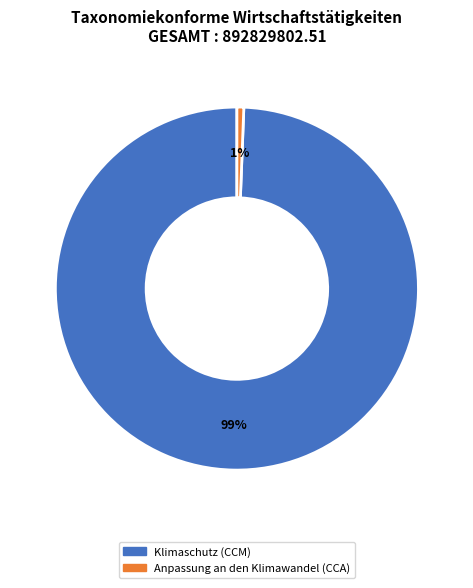

To the nearest percent, what portion does Anpassung an den Klimawandel (CCA) represent?

1%